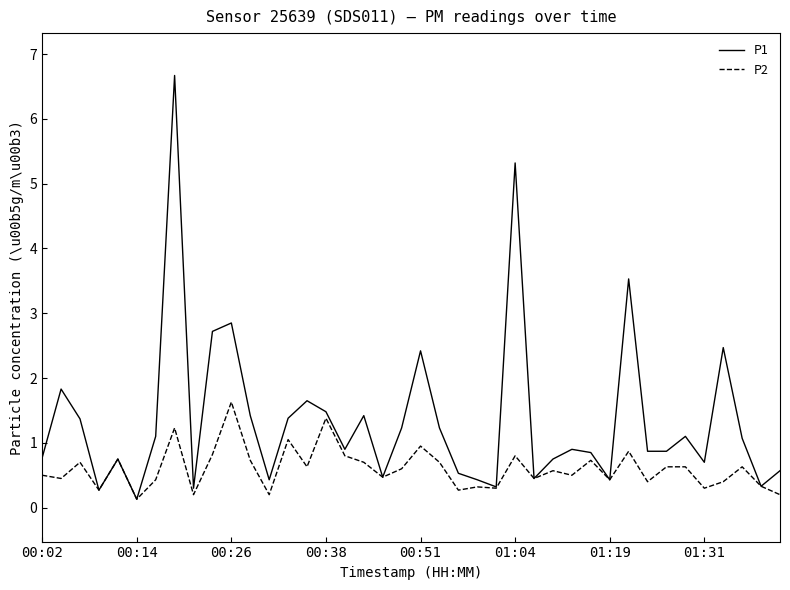

How many distinct data groups are displayed?

2